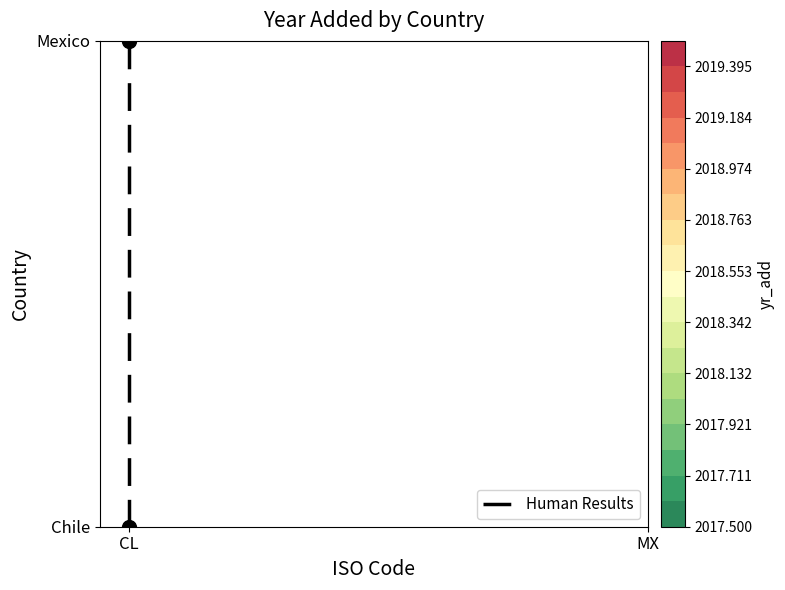

Rank the categories by value from highest to lowest.

CL, CL